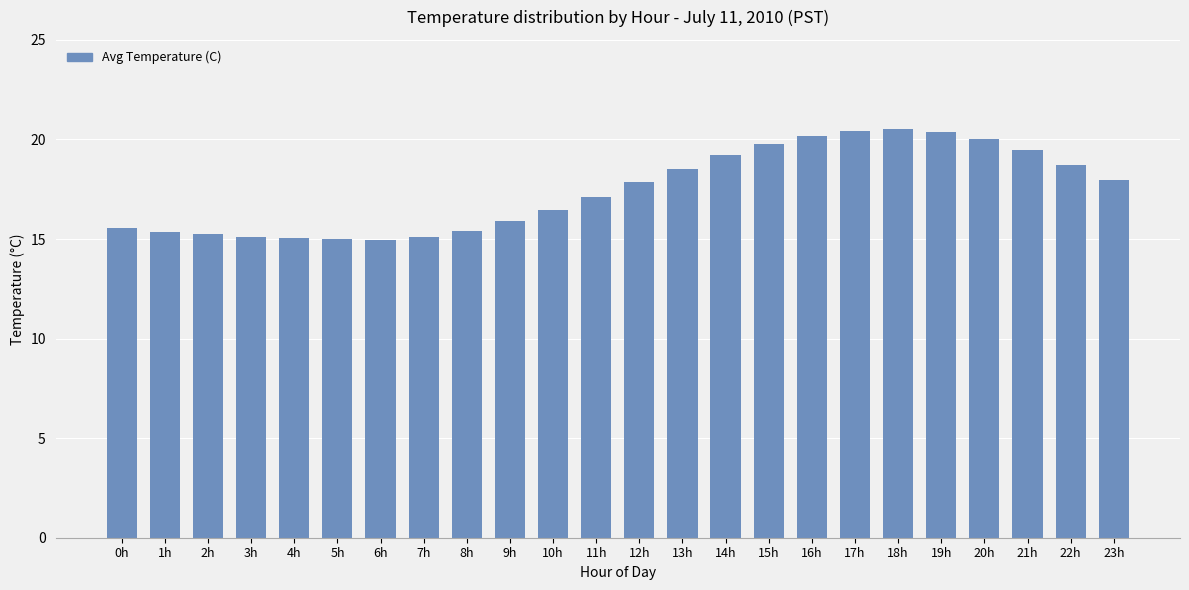

How many values exceed 17?

13